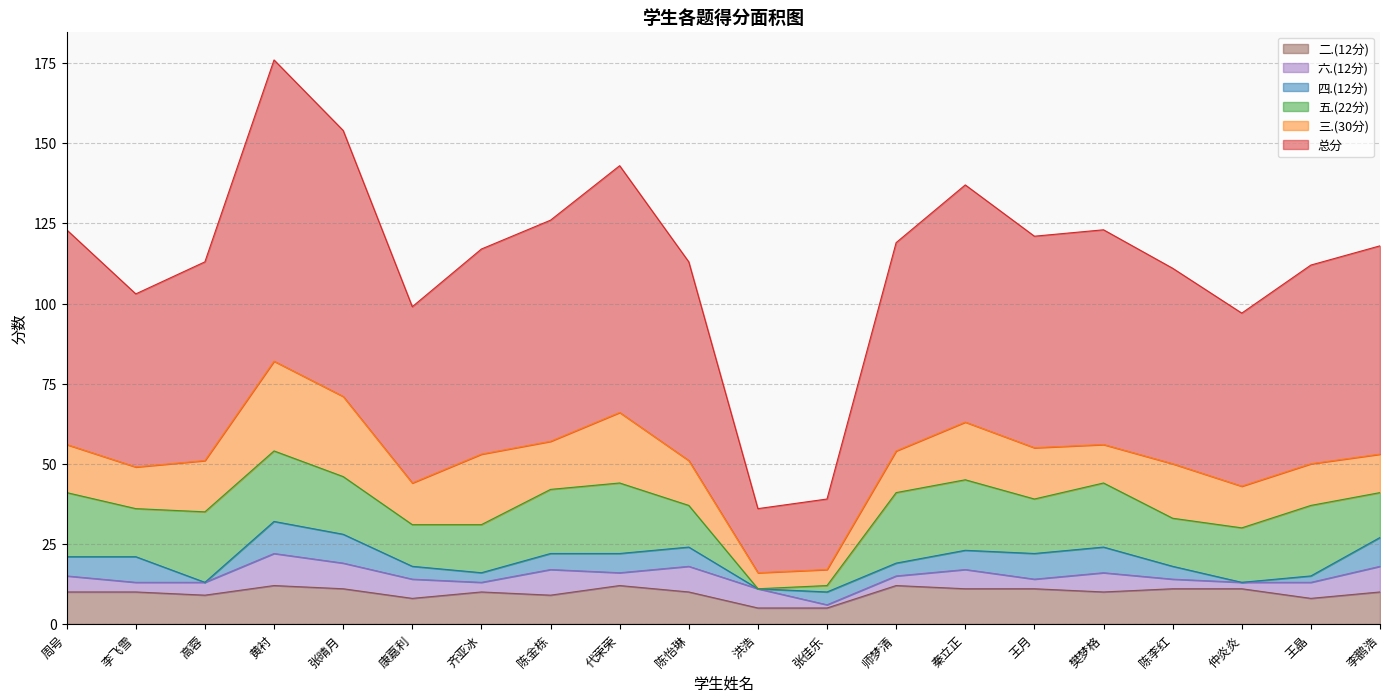

How many interior local peaks does the 总分 series have?

4